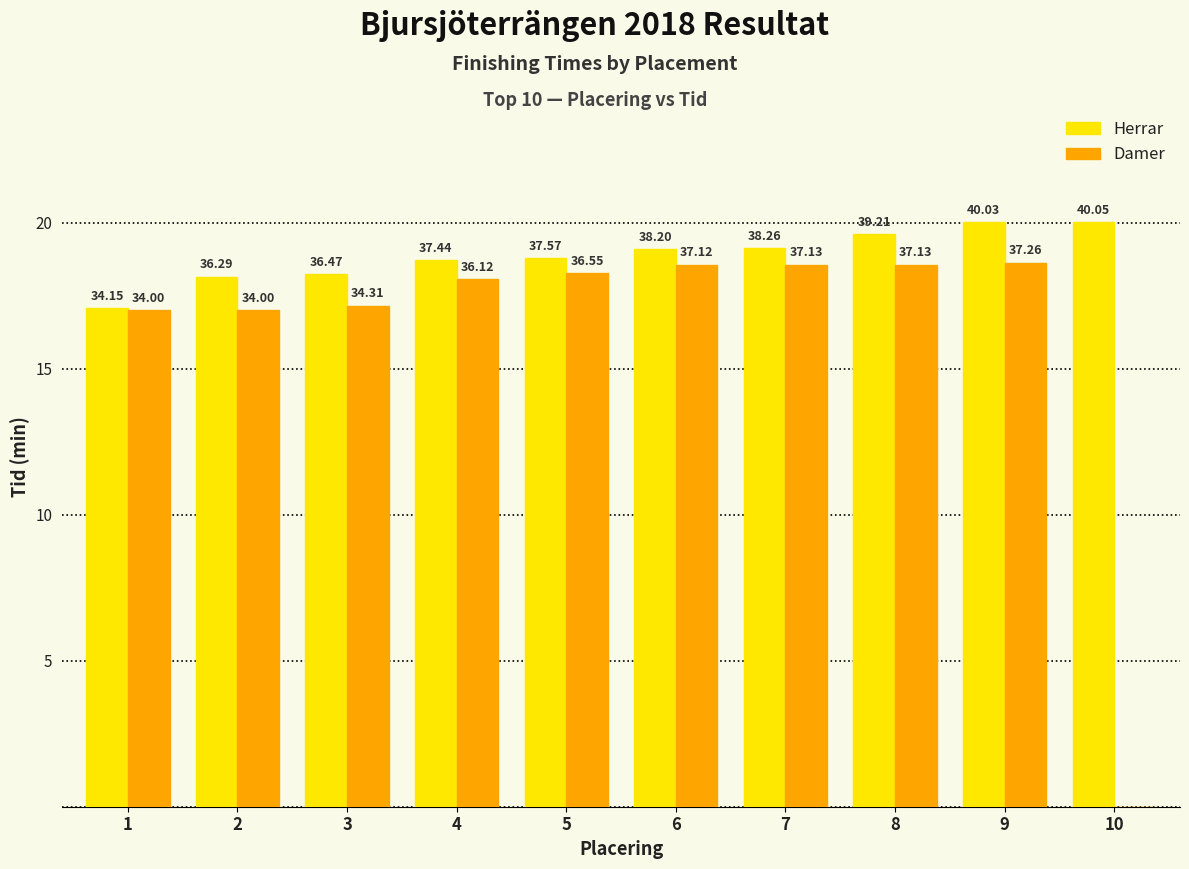

Which series has the largest total across all categories?

Herrar